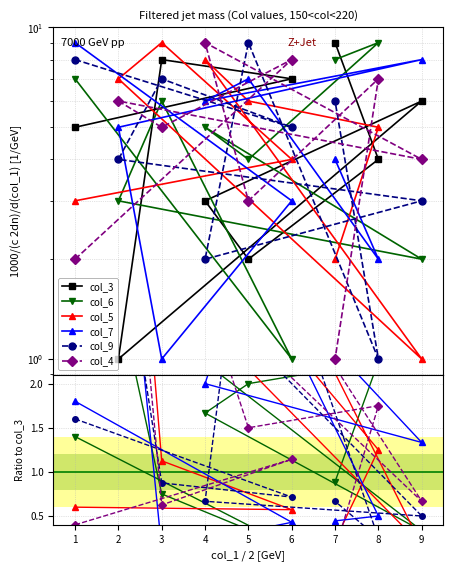

What are all the series names shown in the legend?

col_3, col_6, col_5, col_7, col_9, col_4